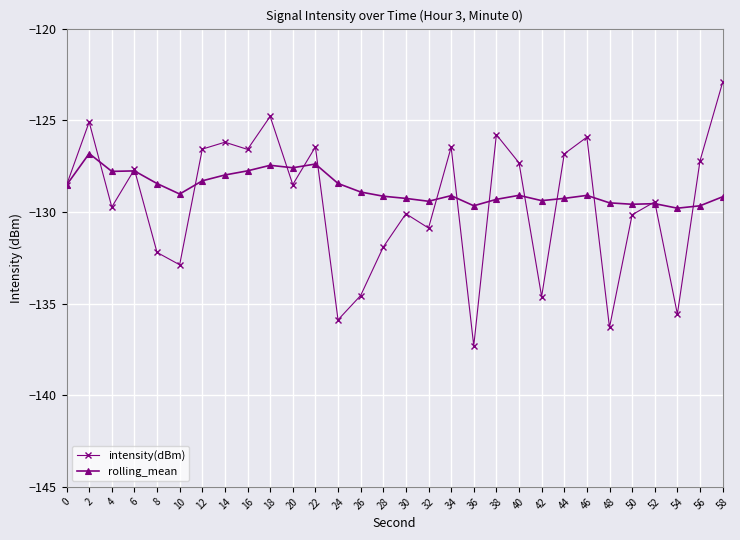

Which series changed the most between 8 and 44?

intensity(dBm)